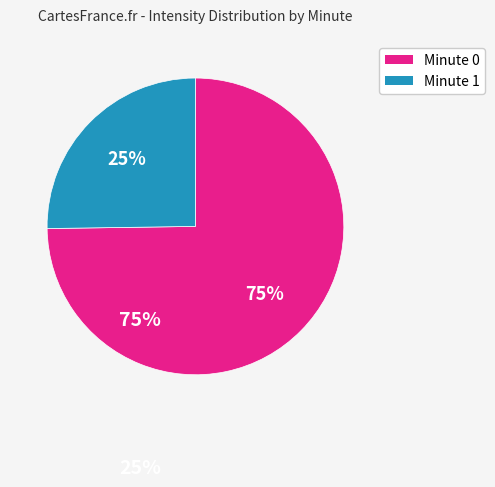

To the nearest percent, what is the average slice percentage?

50%